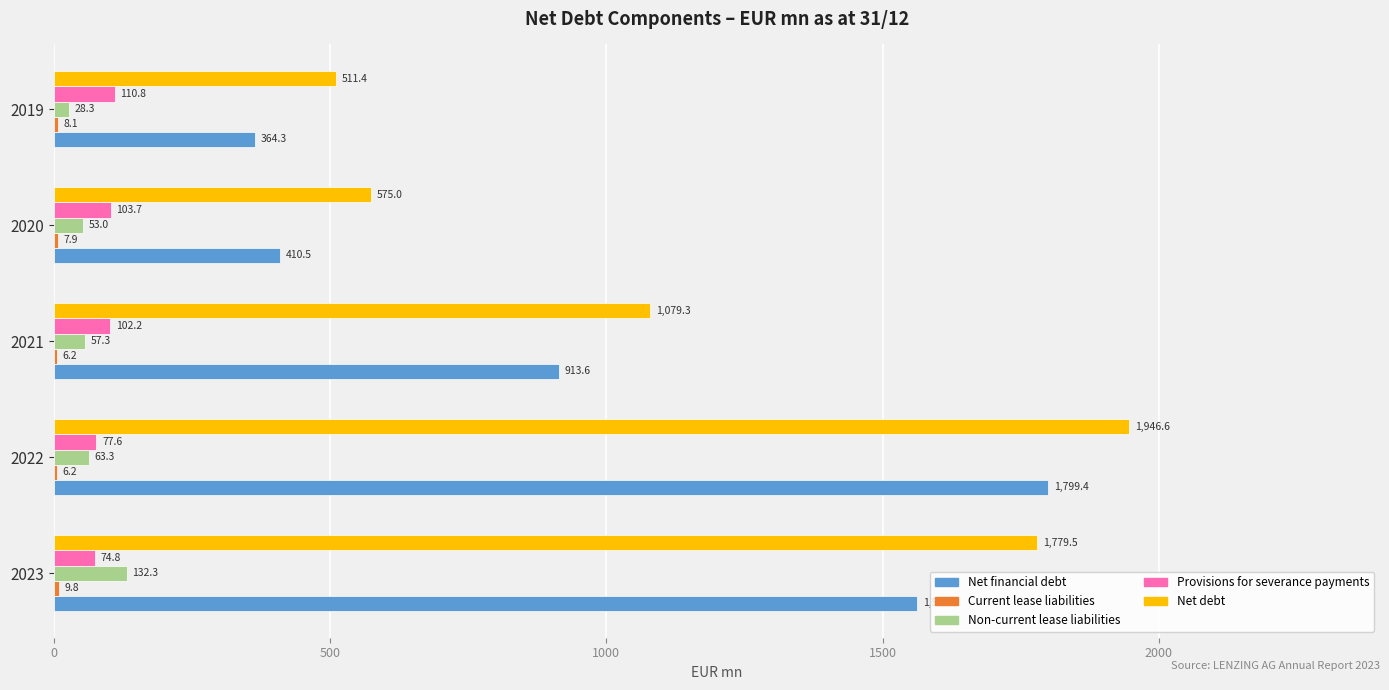

What is the approximate value of Net debt at 2019?

511.4